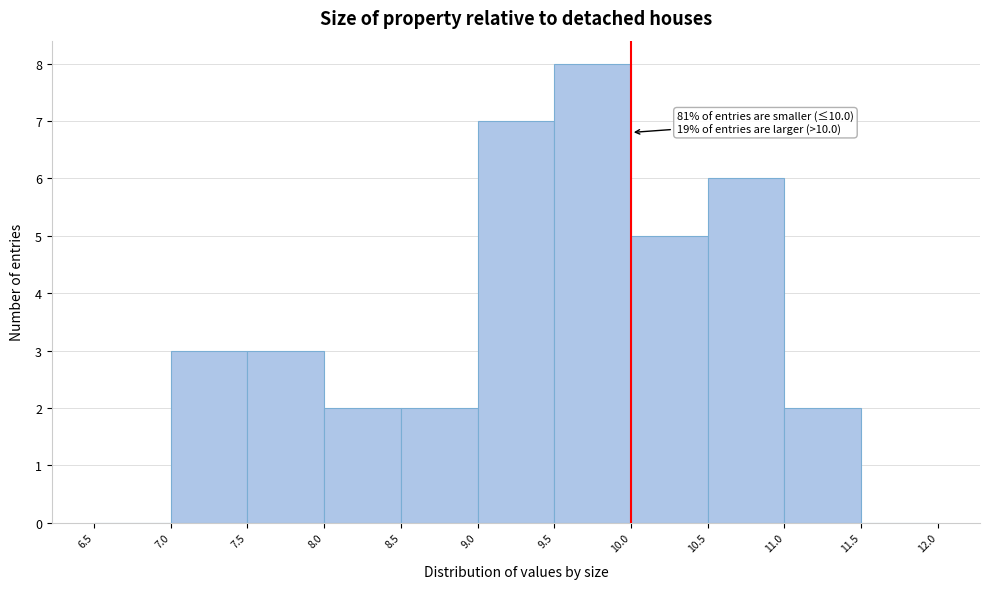

Over which range of the x-axis is the bar tallest?

9.5 to 10.0